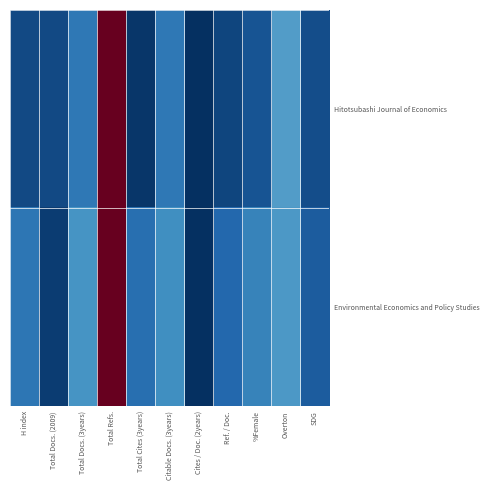

Between SDG and Overton, which is larger?

Overton